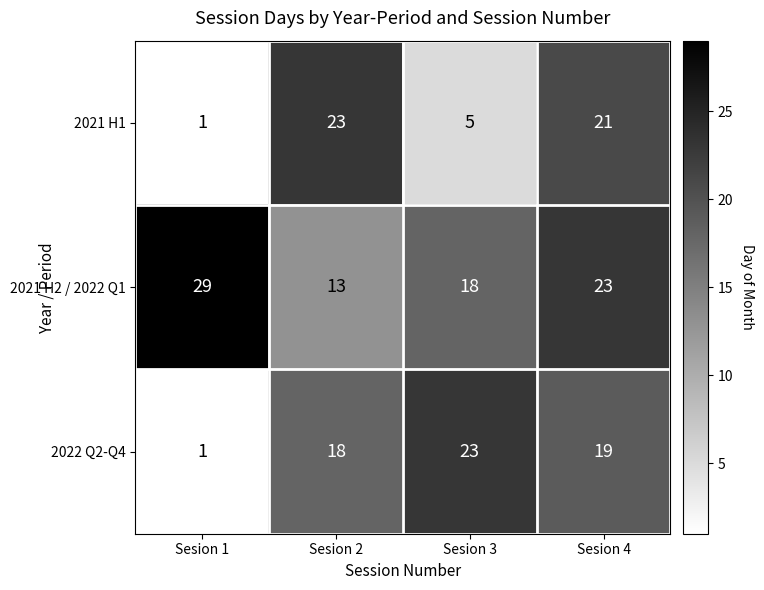

What is the average value of the 2022 Q2-Q4 series?

15